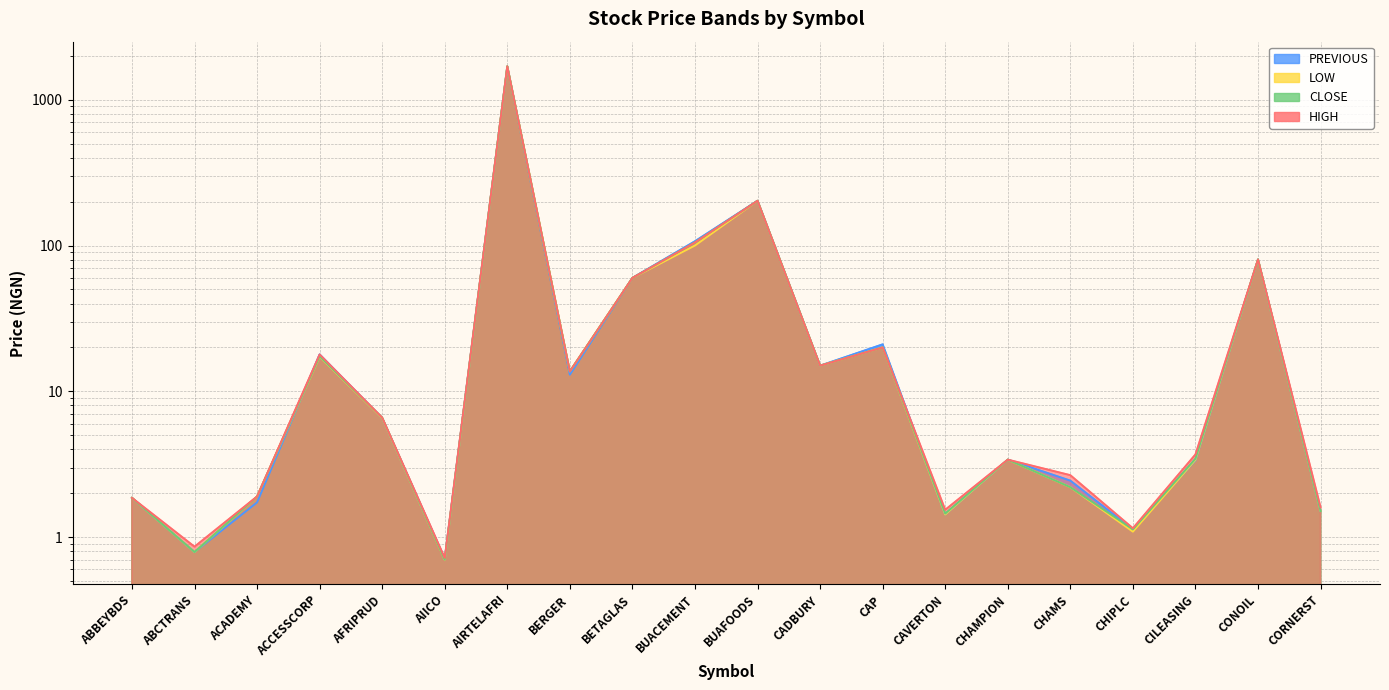

Which series has the largest total across all categories?

PREVIOUS